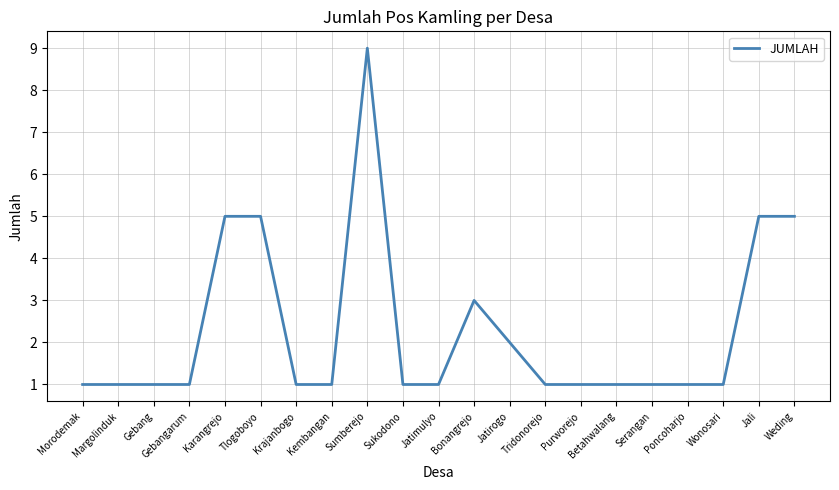

True or false: the data shows 0 at Purworejo.

False